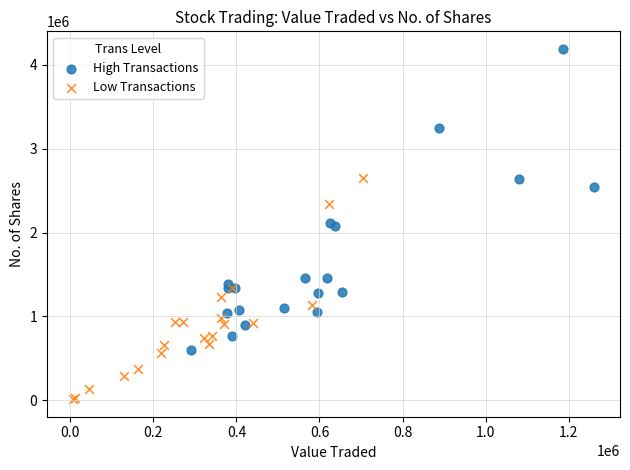

Which series reaches the maximum Y coordinate?

High Transactions